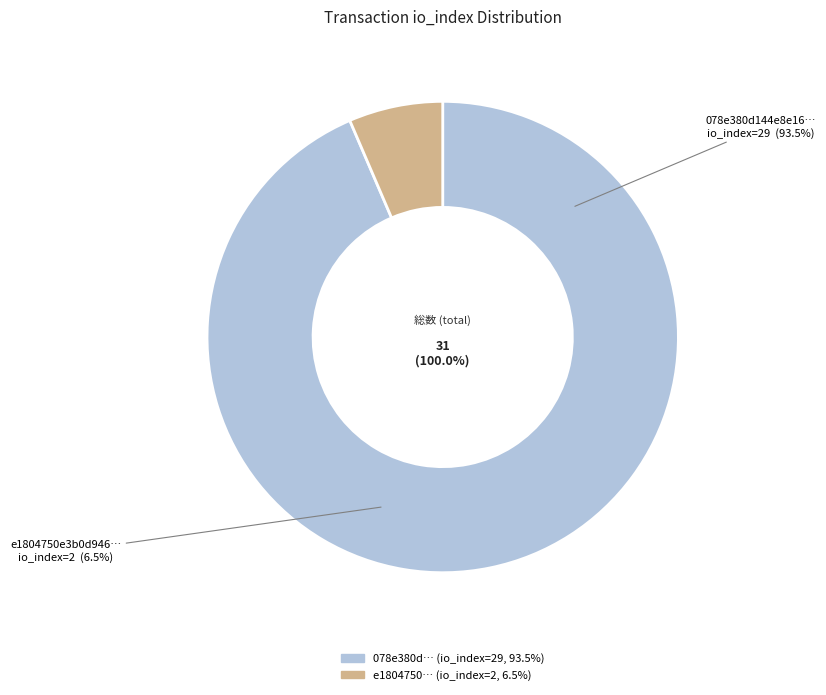

To the nearest percent, what percentage of the pie is tx_hash_2 (io_index=2)?

6%